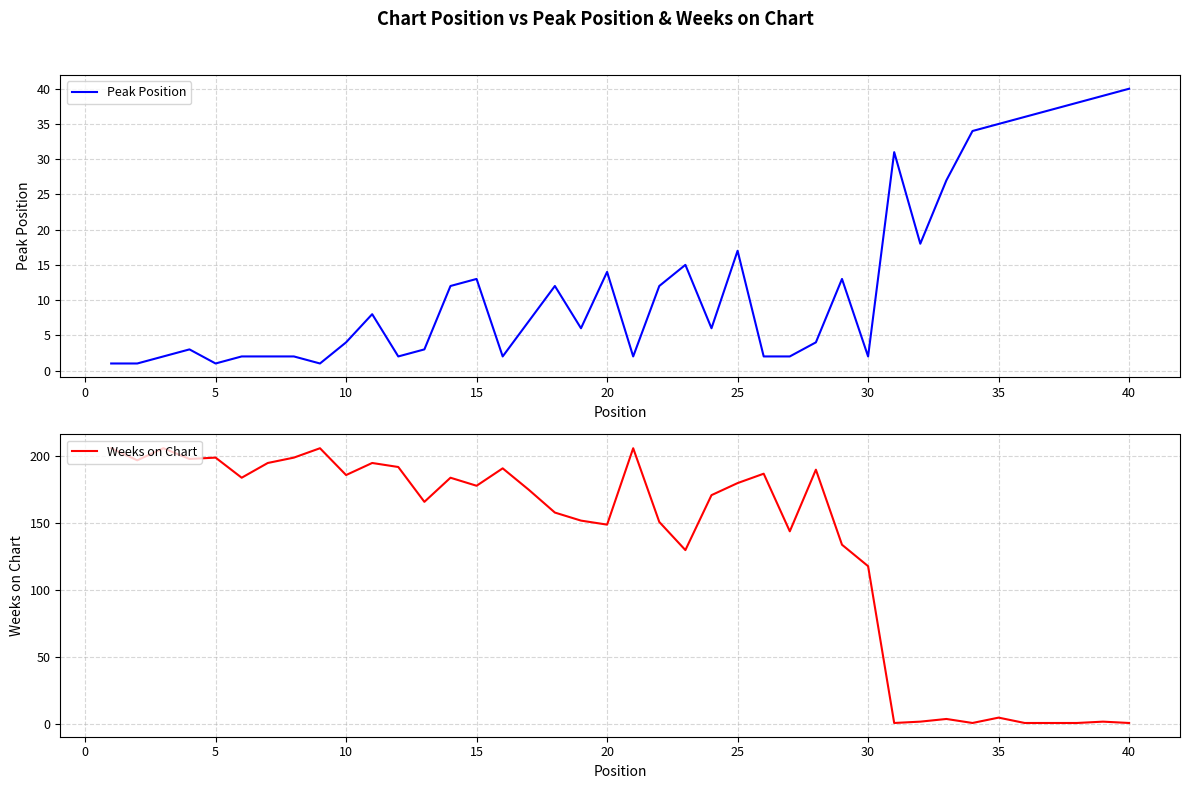

What is the highest value of the Weeks on Chart series?

206